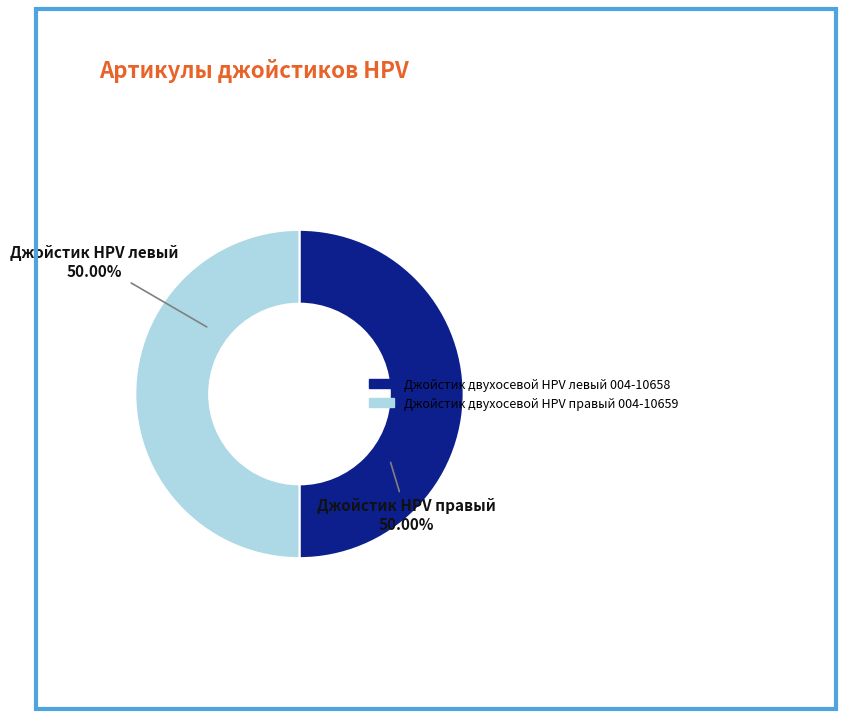

To the nearest percent, what percentage of the pie is Джойстик двухосевой HPV левый 004-10658?

50%